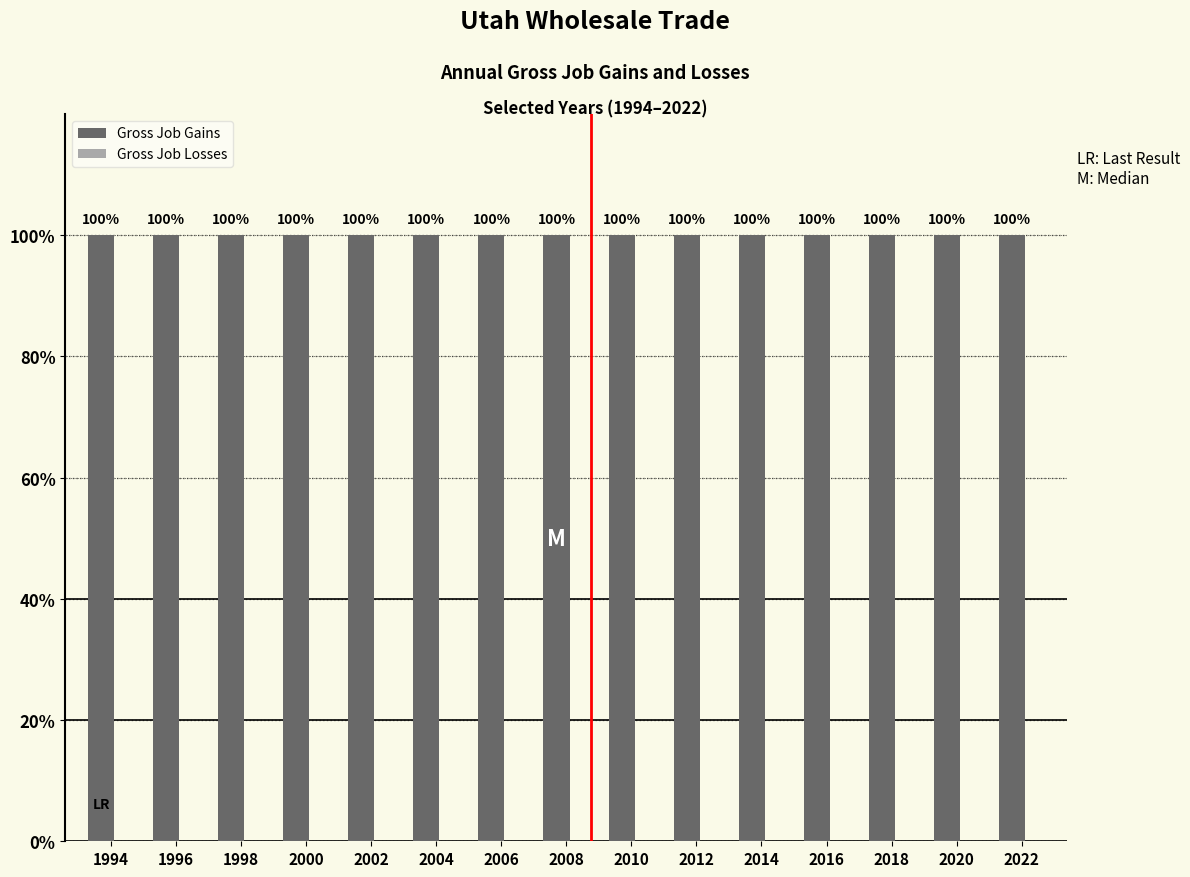

Reading left to right, extract all data points from this chart.

Gross Job Gains: 100	100	100	100	100	100	100	100	100	100	100	100	100	100	100
Gross Job Losses: 0	0	0	0	0	0	0	0	0	0	0	0	0	0	0